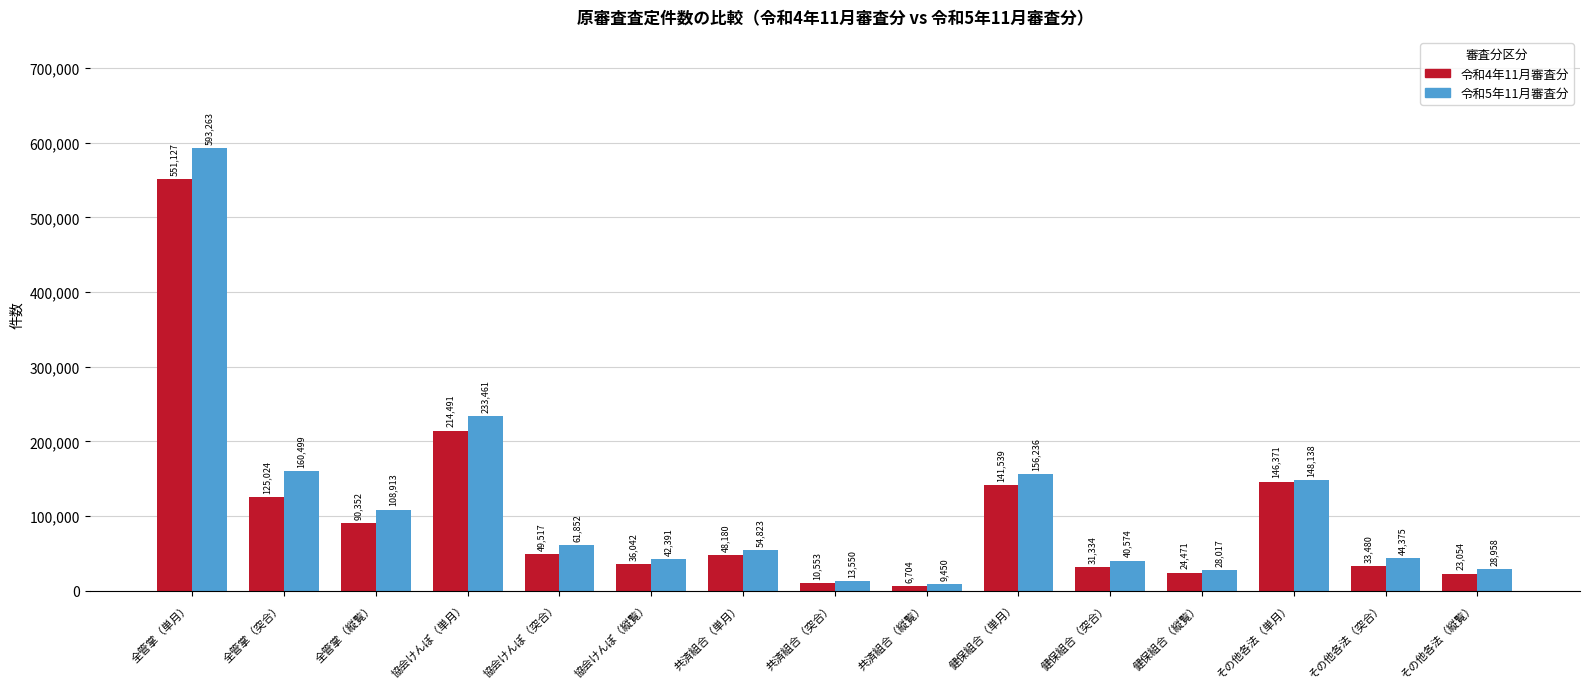

At which label does 令和5年11月審査分 first exceed 54823?

全管掌（単月）